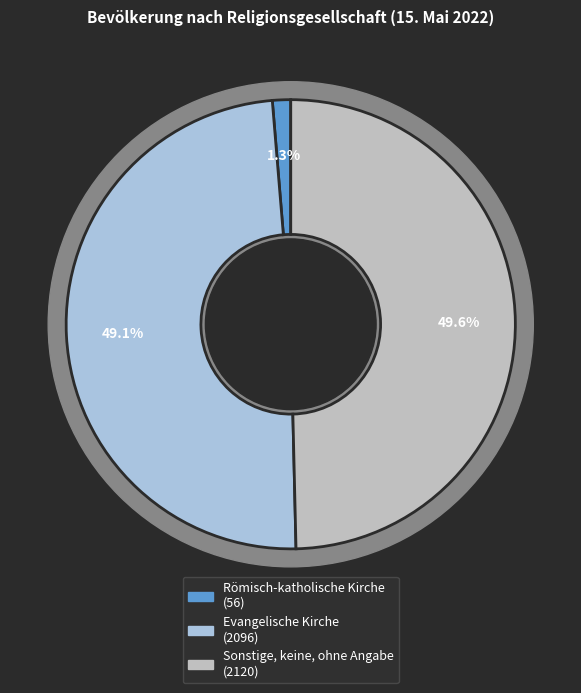

What percentage is the Evangelische Kirche slice, to the nearest percent?

49%